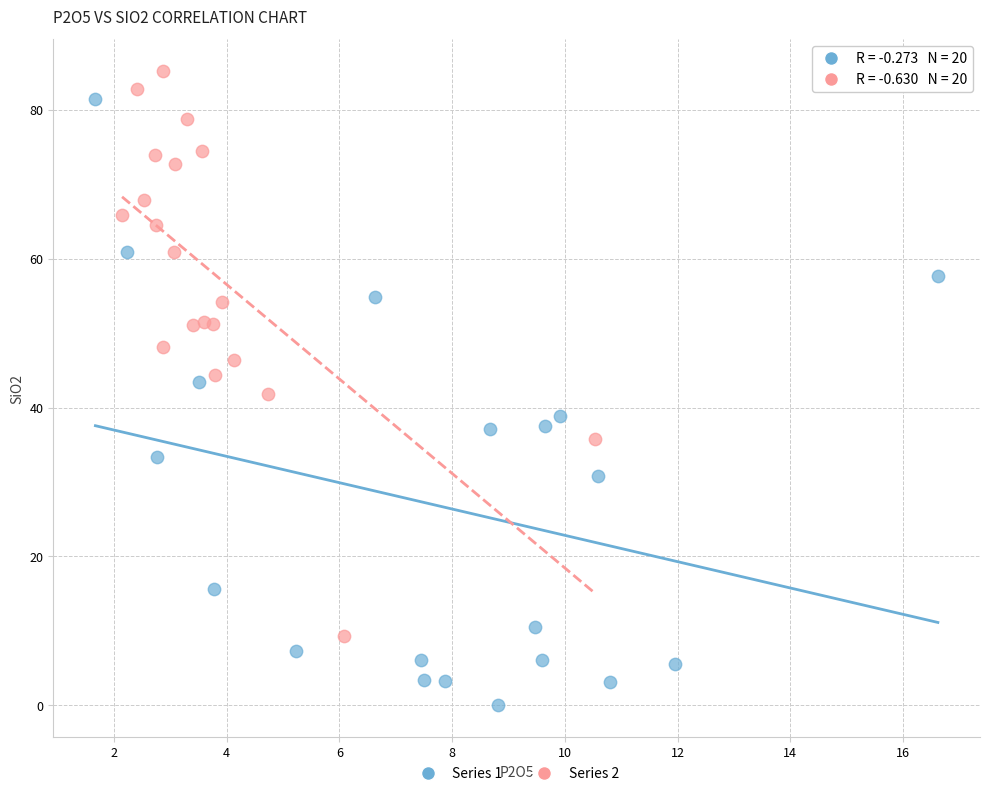

Which series reaches the maximum Y coordinate?

Series 2